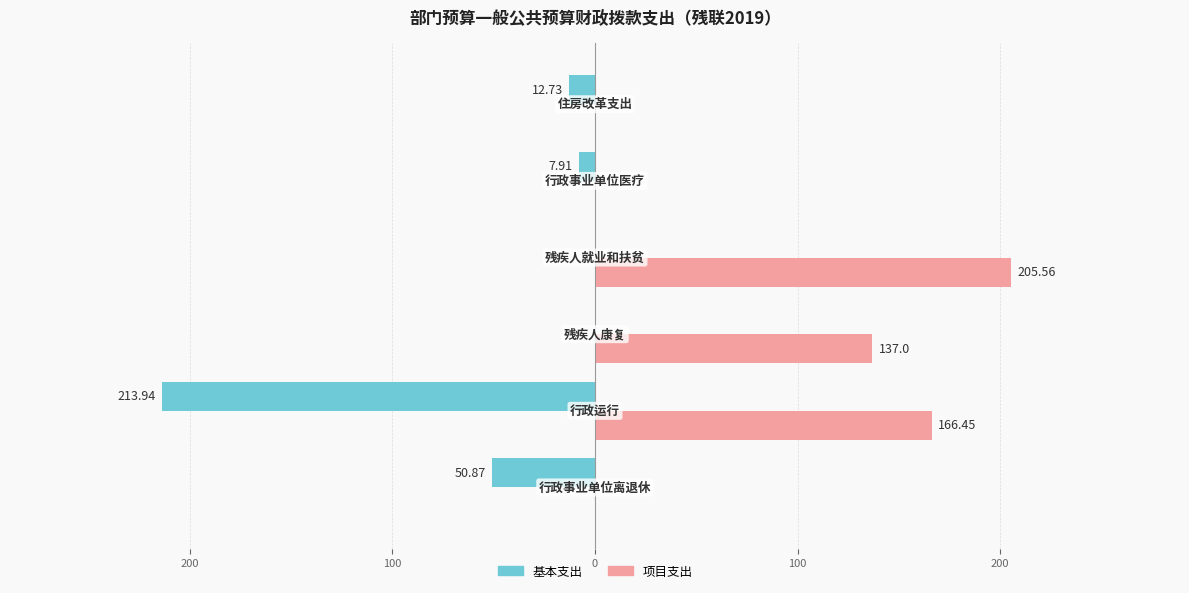

Reading left to right, list all the values displayed in this chart.

基本支出: -50.9	-213.9	0.0	0.0	-7.9	-12.7
项目支出: 0.0	166.4	137.0	205.6	0.0	0.0